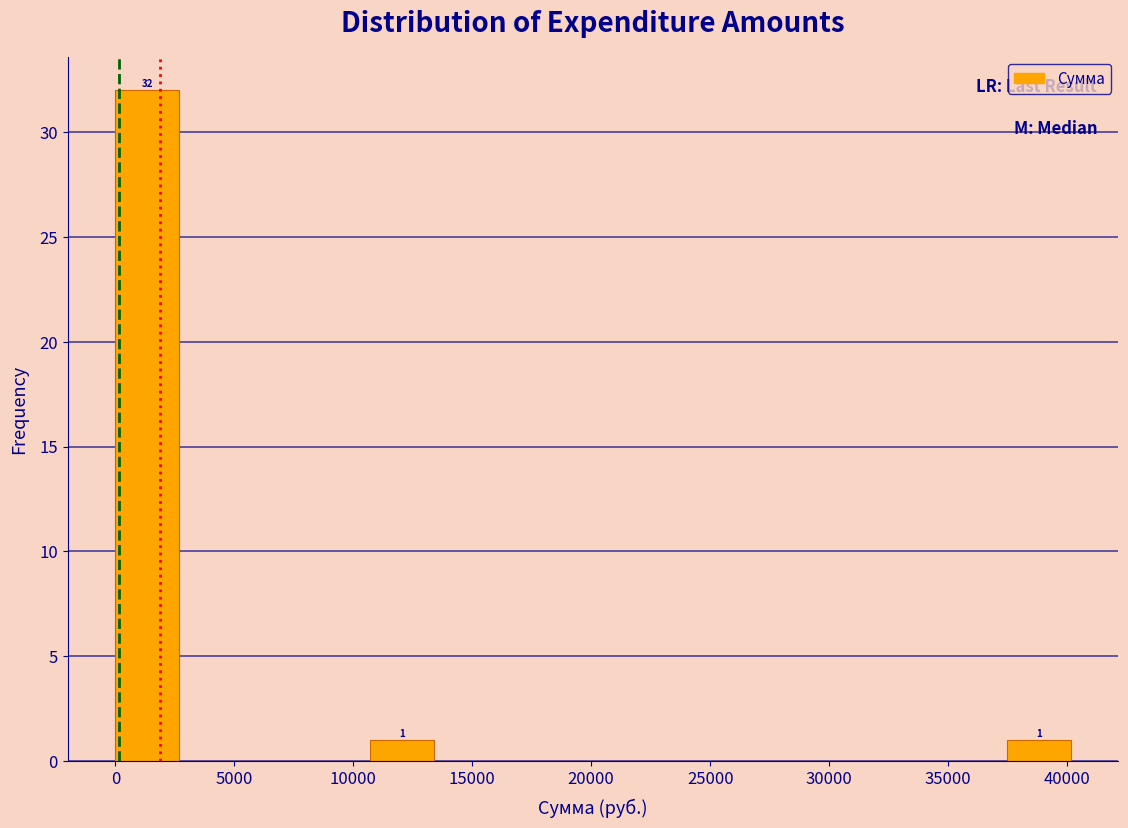

Over which range of the x-axis is the bar tallest?

0 to 2500